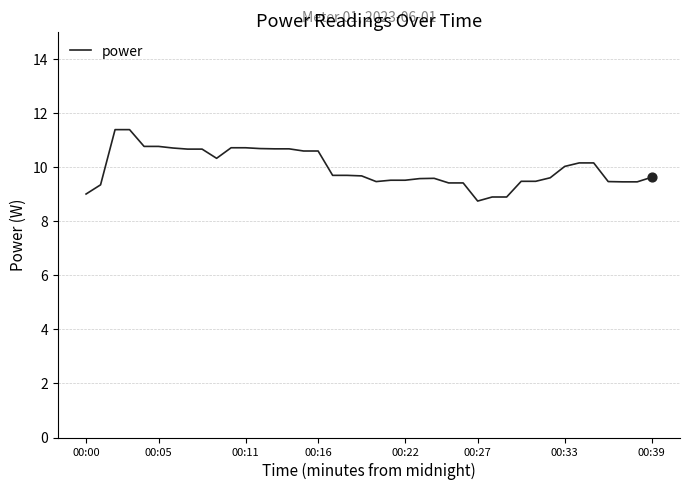

What is the maximum value shown in the chart?

11.4